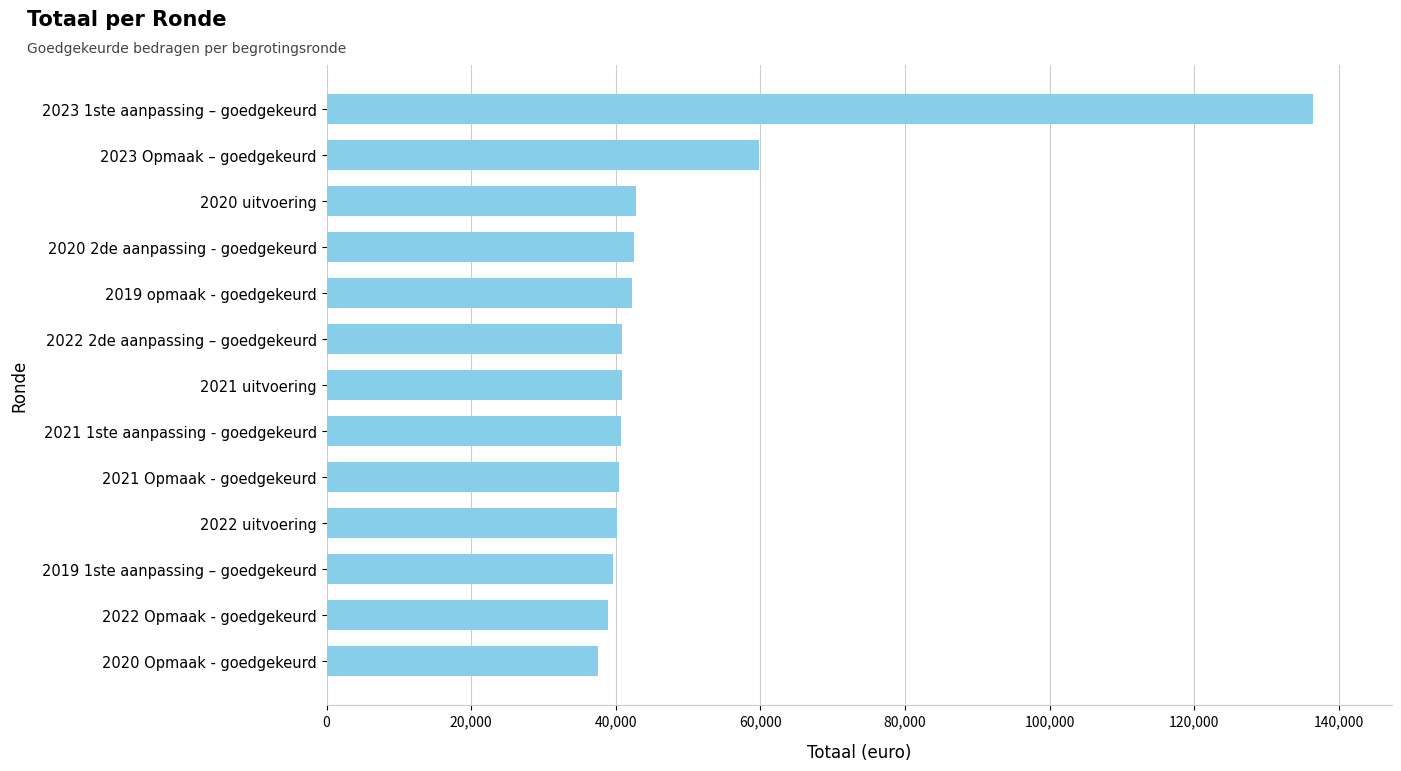

What is the greatest value displayed?

136386